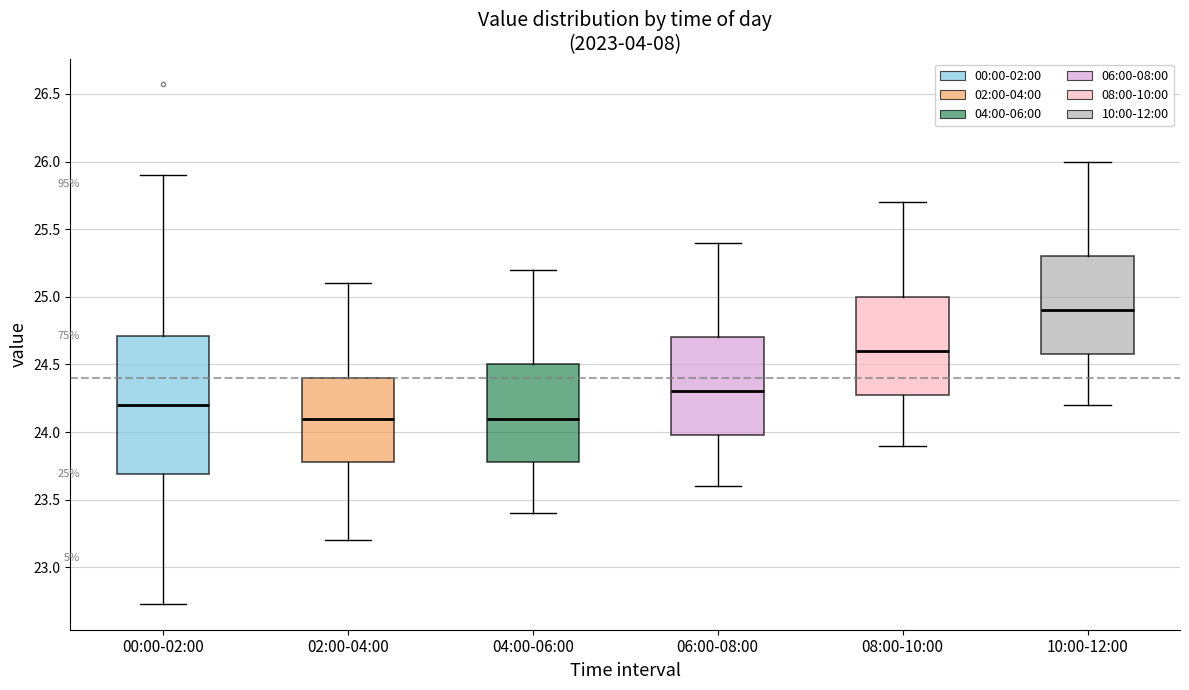

Which box's median line is the highest?

10:00-12:00